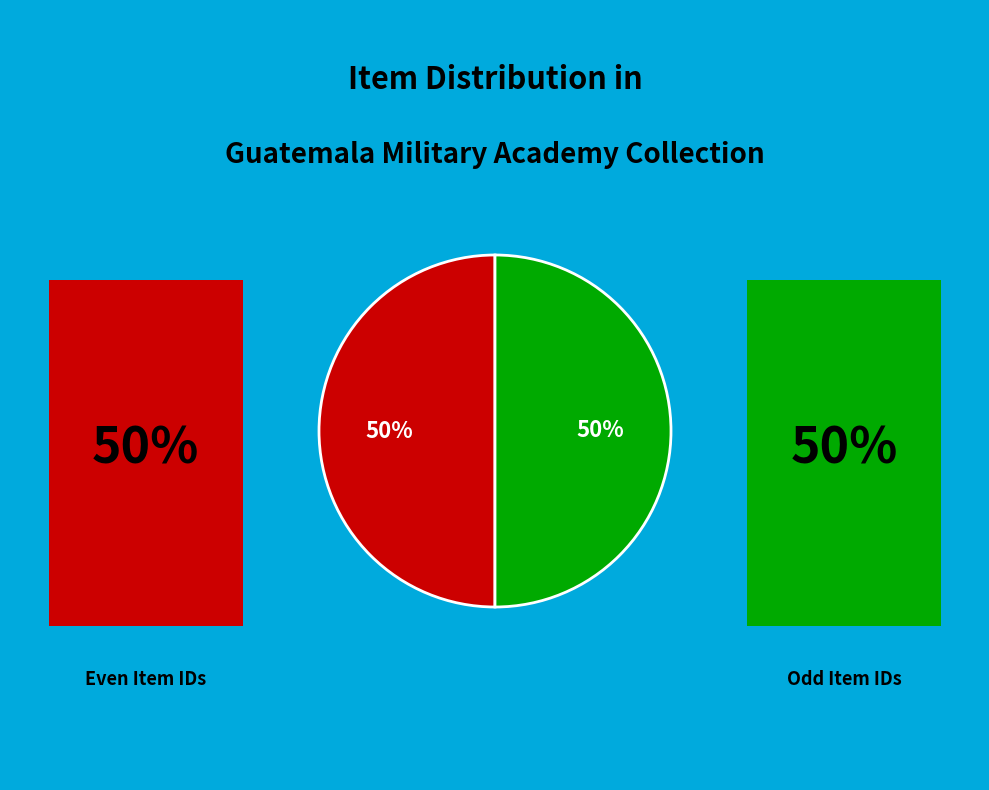

How many slices are in this pie chart?

2